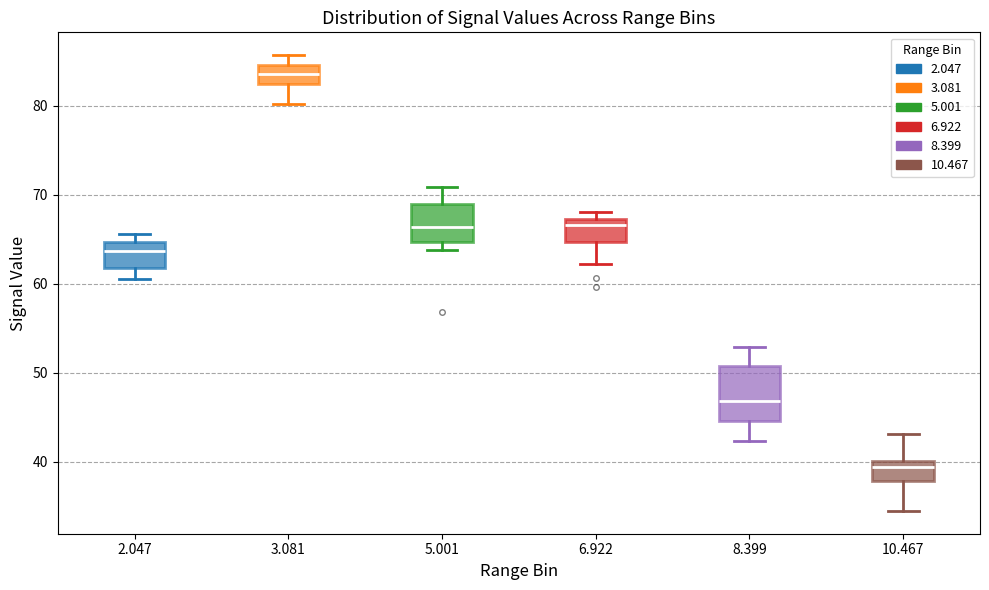

Where does the lower whisker of the box at x = 2.047 end on the y-axis? The values are not printed on the chart, so give them approximately, as read against the axis.

61